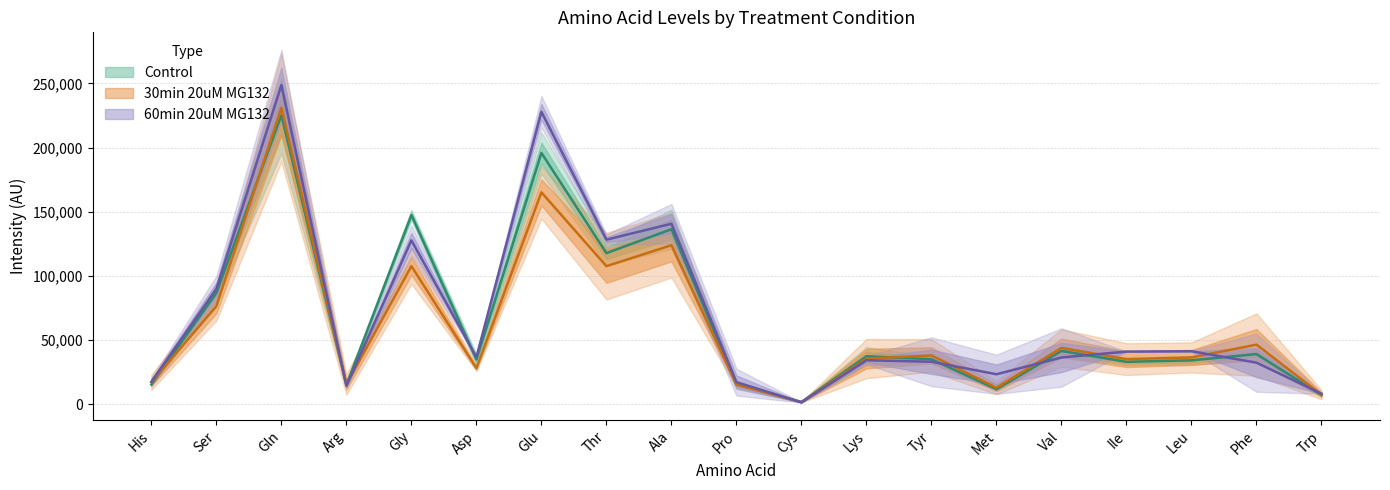

What is the approximate value of Control avg at Val?

41407.3